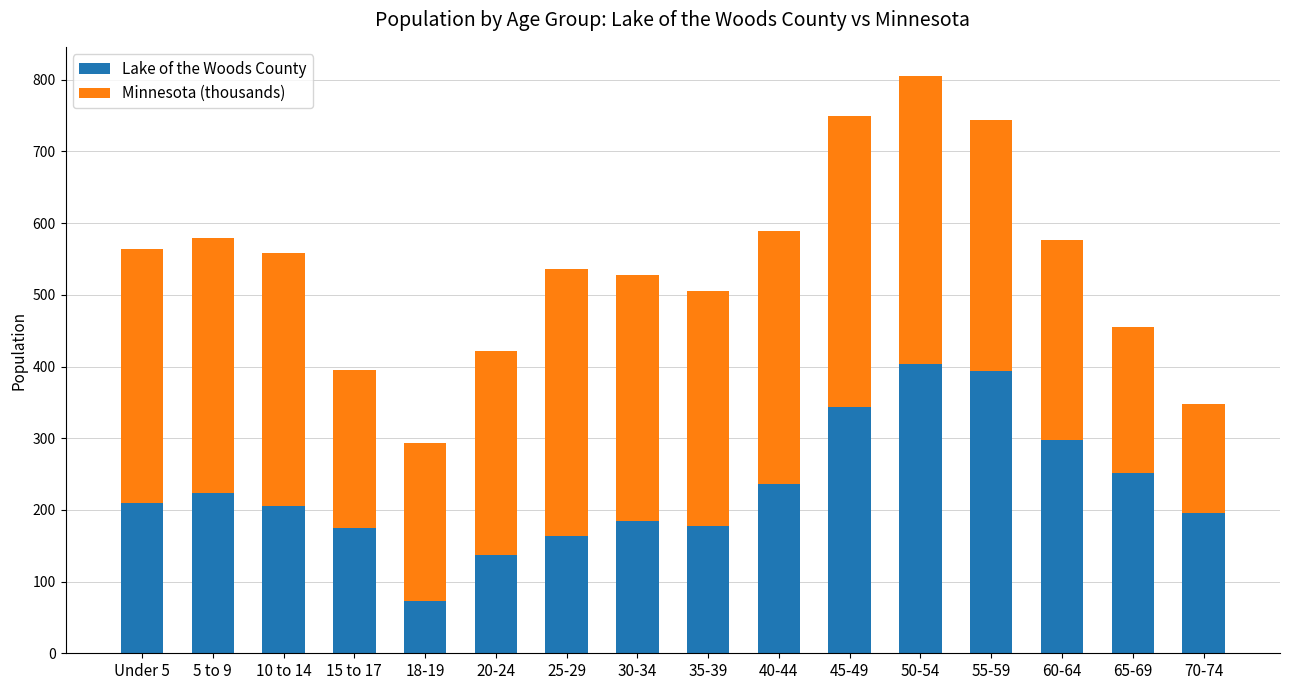

What is the difference between the maximum and minimum values in the Lake of the Woods County series?

331.0